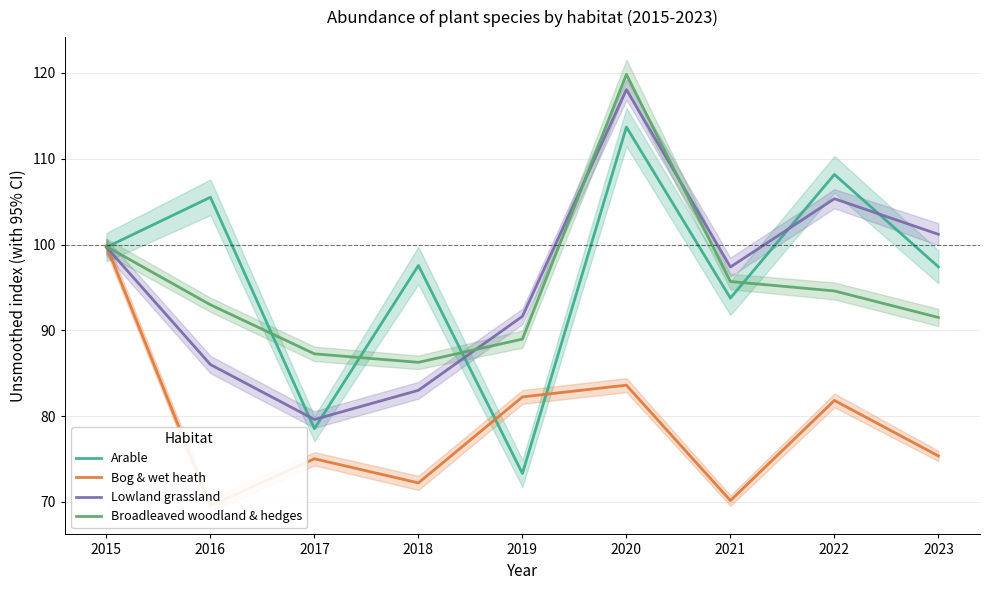

How many times do Lowland grassland and Broadleaved woodland & hedges cross each other?

3